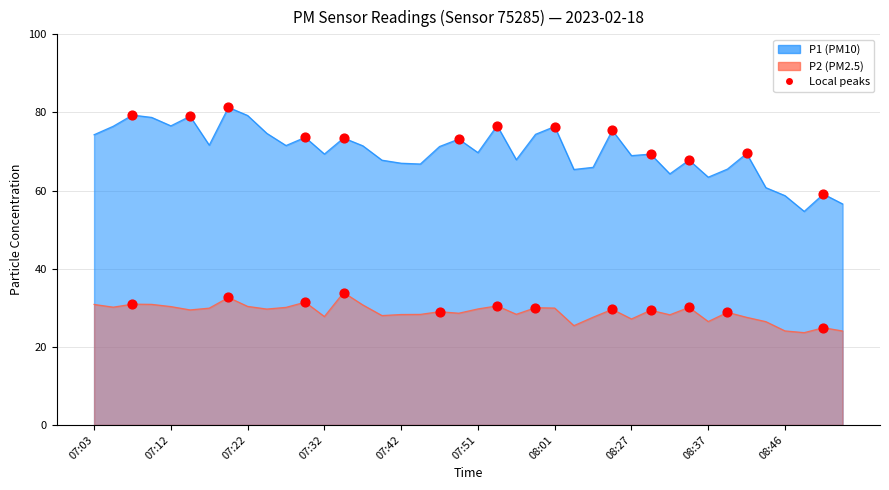

Which series contains the highest Y value?

P1